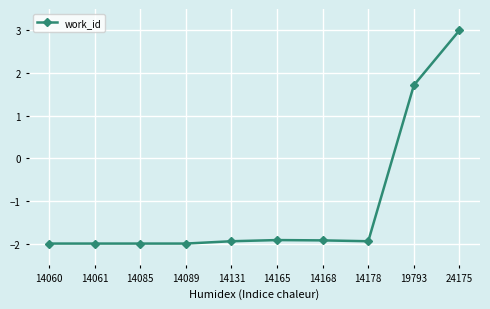

Is it true that the value at 14085 is -2.0?

True